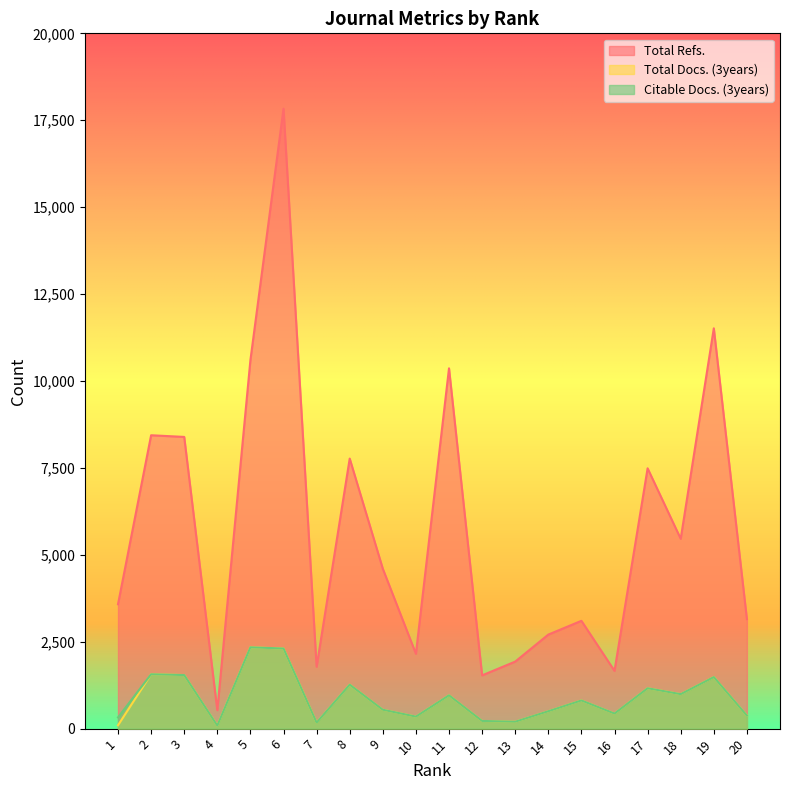

At which label does Total Docs. (3years) first exceed 811?

2